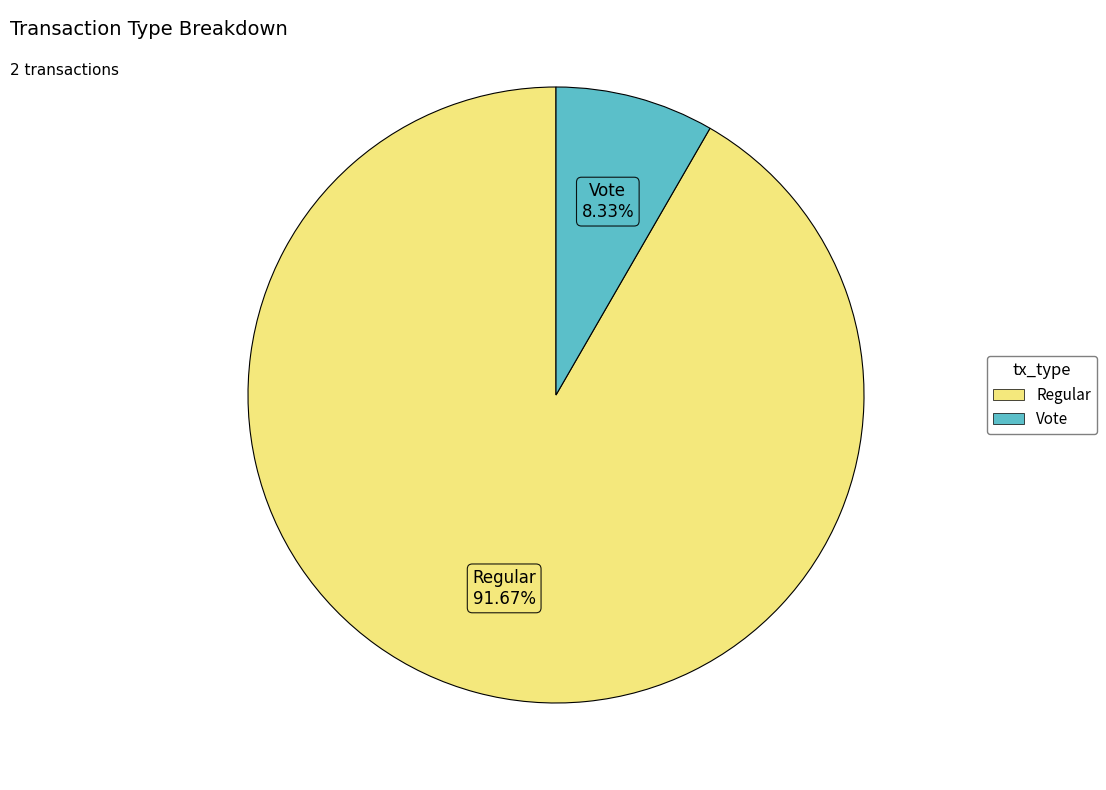

Rank the categories by value from lowest to highest.

Vote, Regular